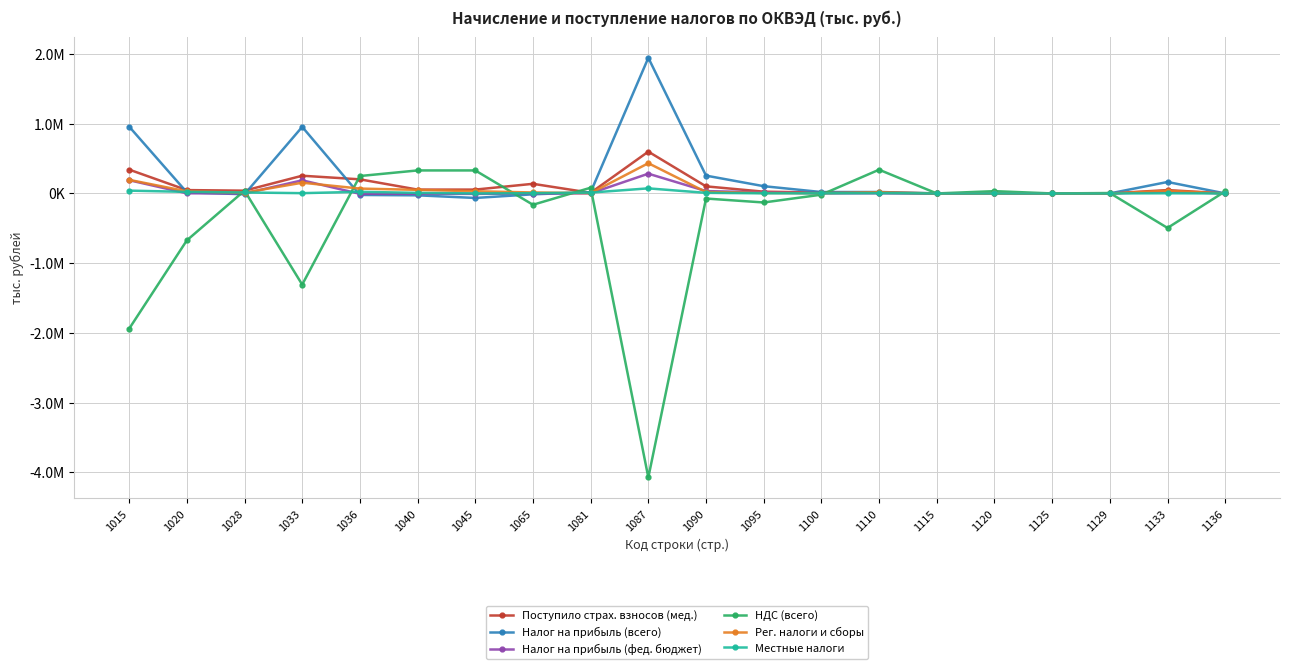

Does the chart display data point markers on the line(s)?

Yes